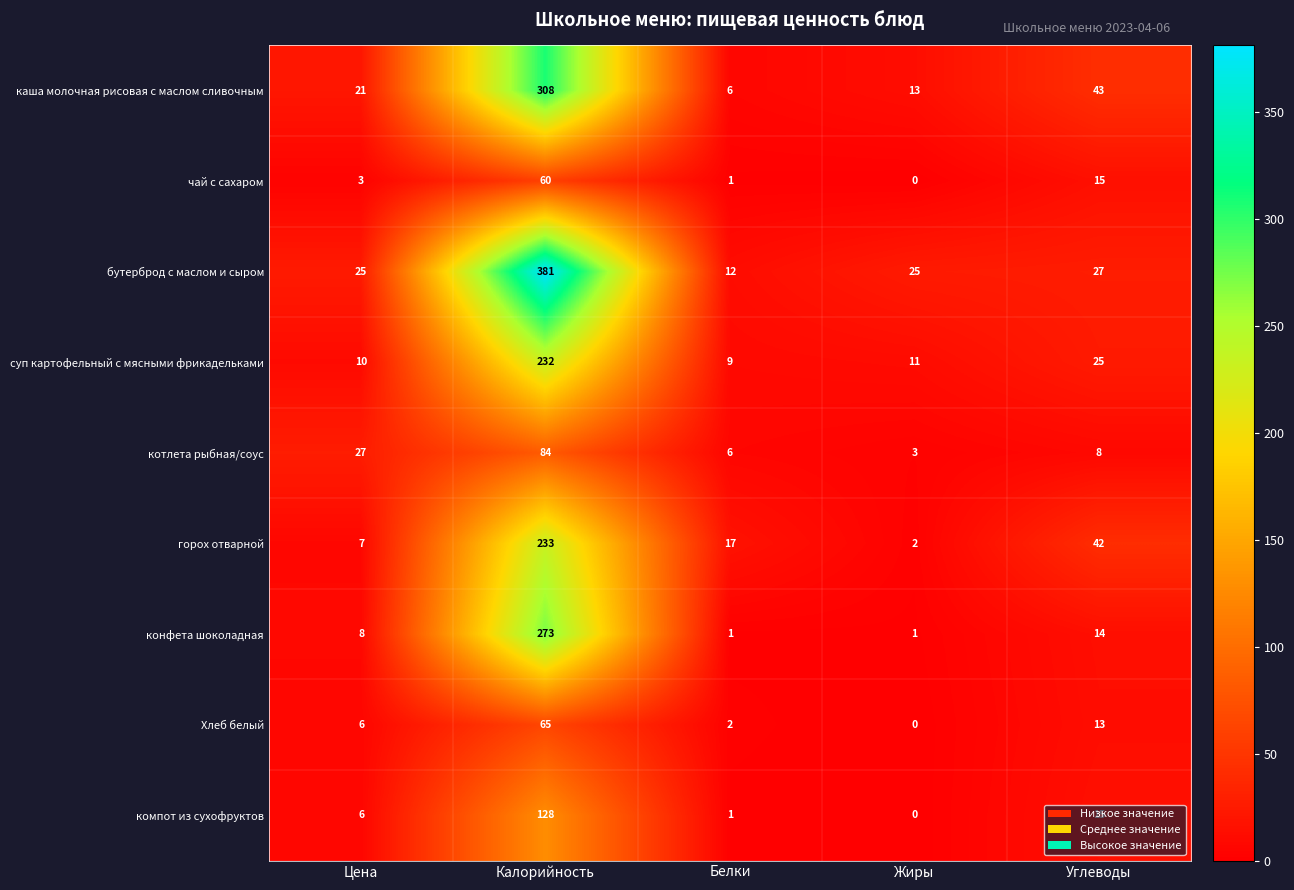

Is it true that суп картофельный с мясными фрикадельками equals 25 at Углеводы?

True